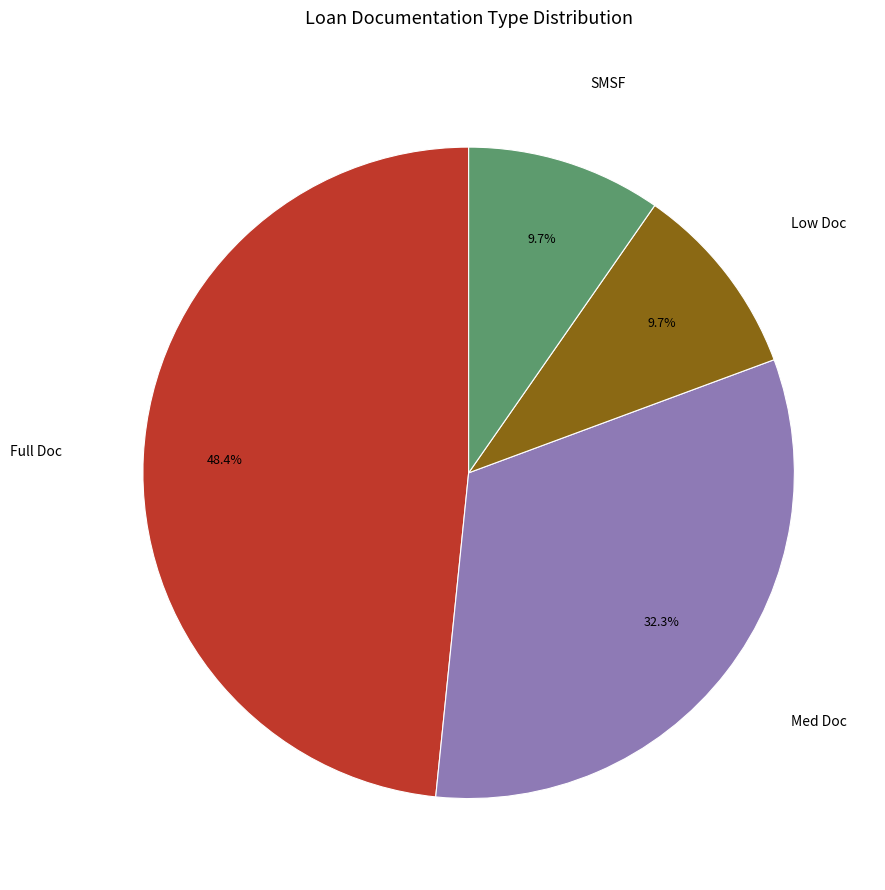

Which category has the biggest portion of the pie?

Full Doc